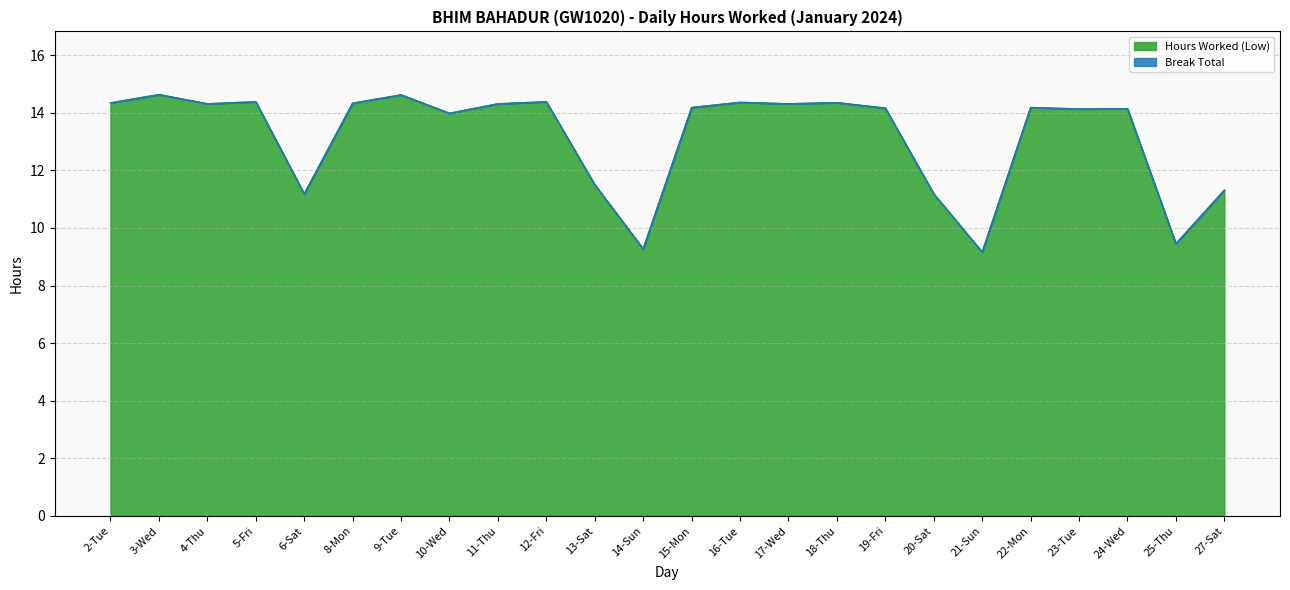

Which category has the lowest value across all series?

21-Sun